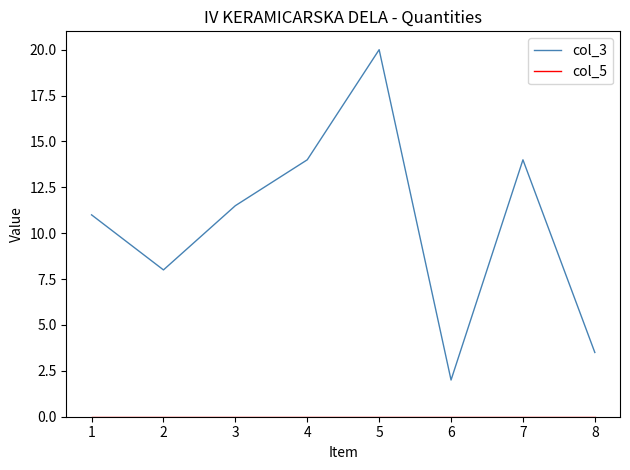

Between 7 and 8, which series saw the biggest shift?

col_3